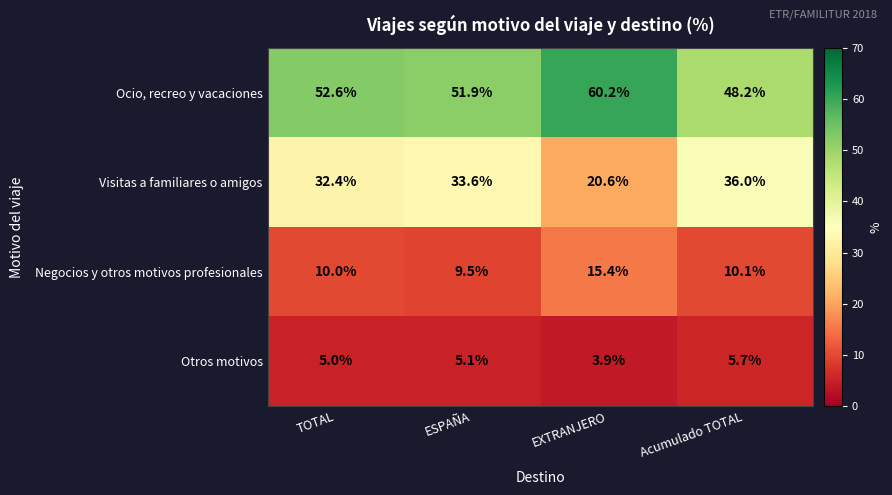

Reading left to right, extract all data points from this chart.

Ocio, recreo y vacaciones: 52.6	51.9	60.2	48.2
Visitas a familiares o amigos: 32.4	33.6	20.6	36.0
Negocios y otros motivos profesionales: 10.0	9.5	15.4	10.1
Otros motivos: 5.0	5.1	3.9	5.7